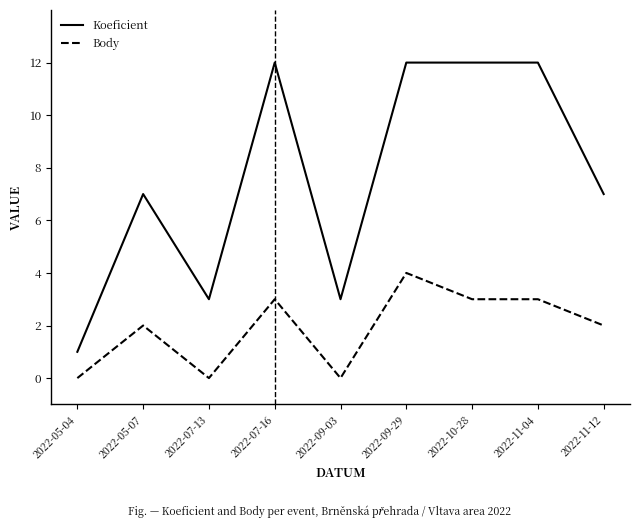

How many lines are shown in the chart?

2